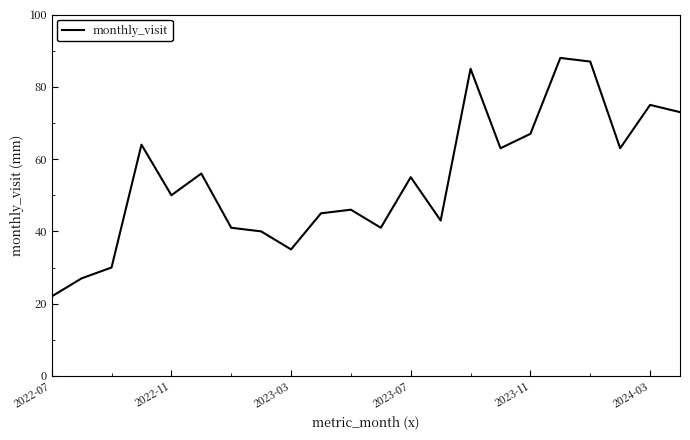

What is the greatest value displayed?

88